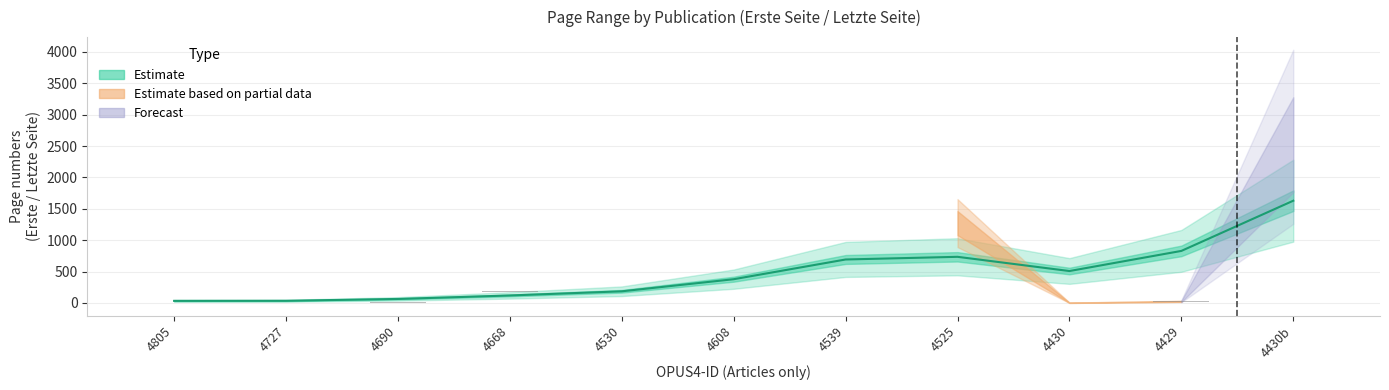

Which has a higher value, 3 or 10?

10